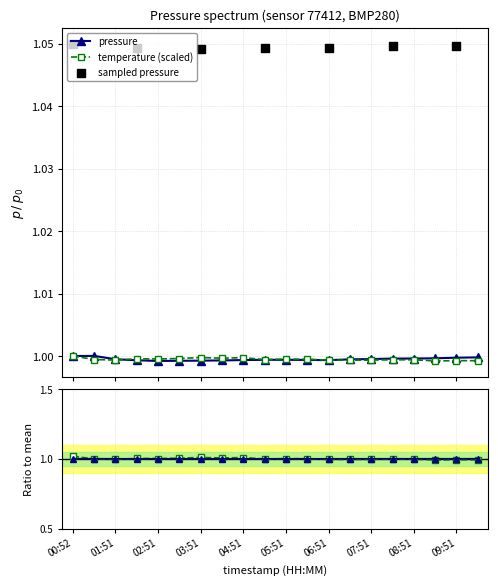

At which category is the sum across all series the highest?

00:52